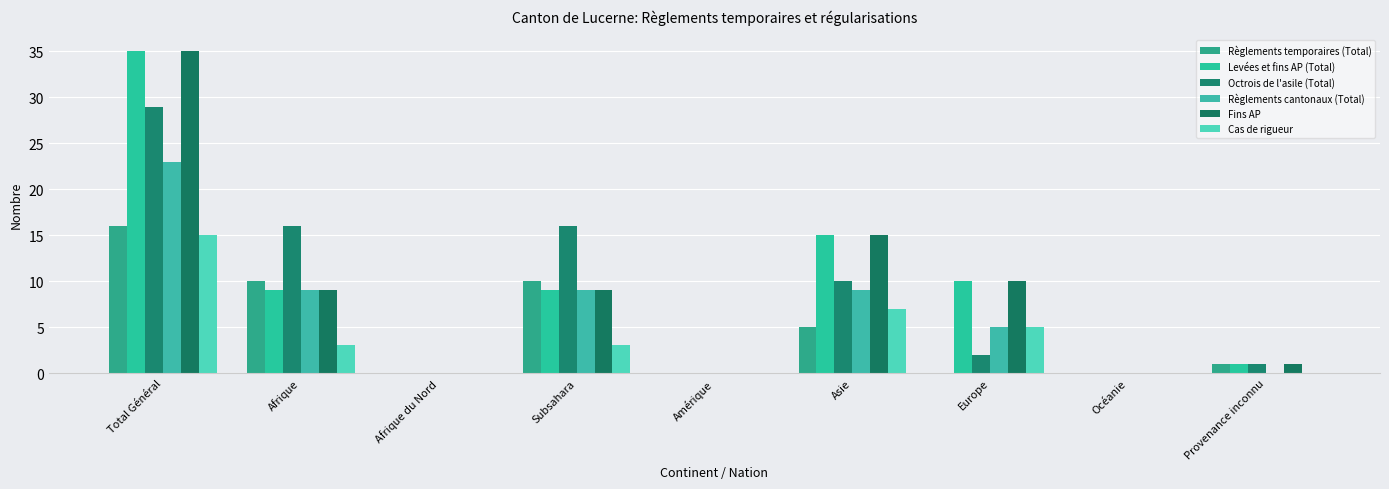

What is the maximum value for Levées et fins AP (Total)?

35